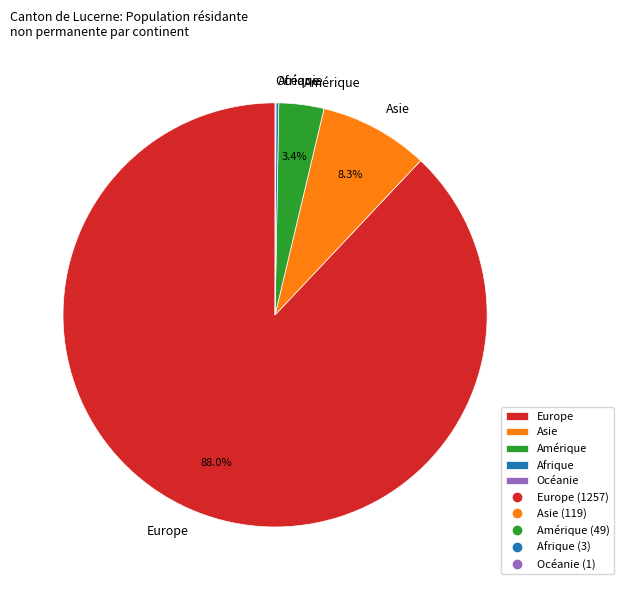

Which slice is the largest?

Europe